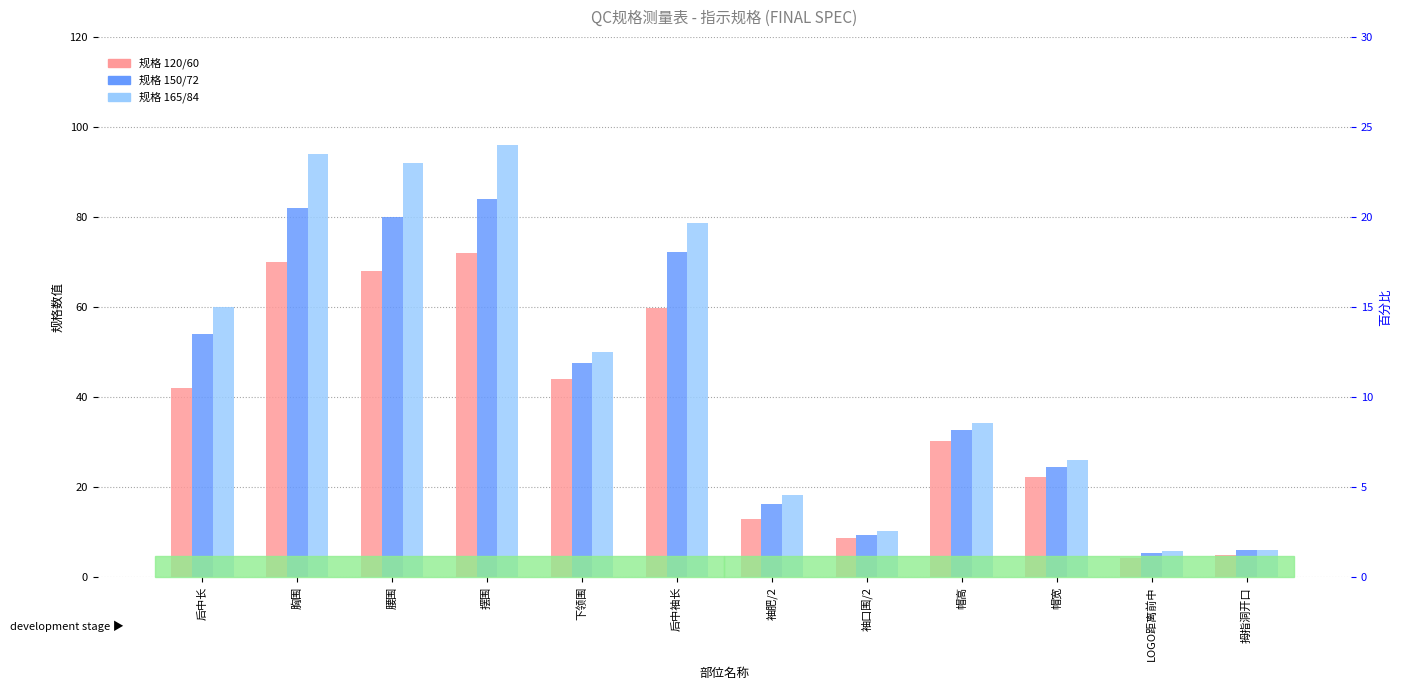

Which series changed the most between 帽宽 and 拇指洞开口?

165/84